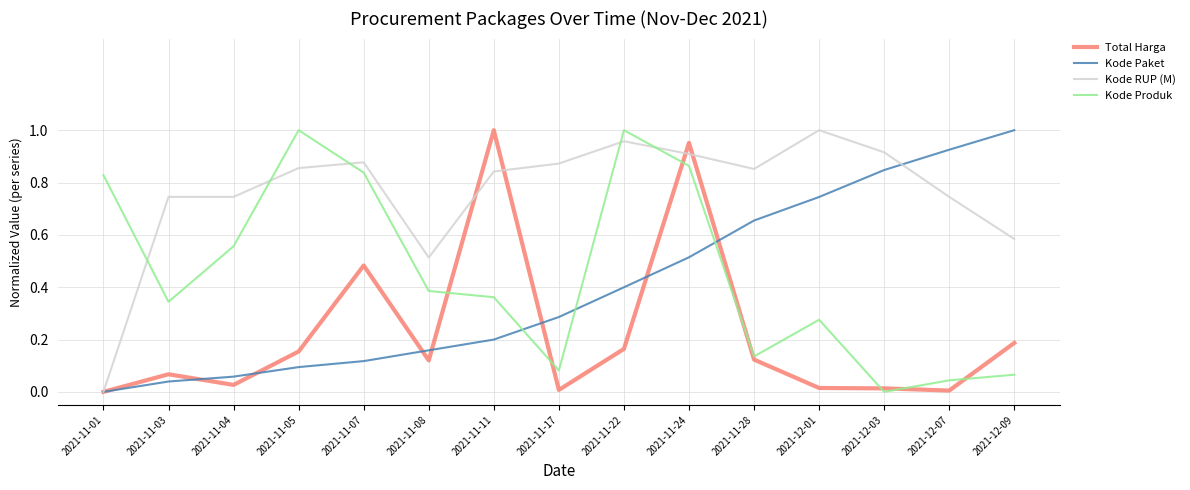

What is the sum of the Kode RUP (M) values at 2021-11-03 and 2021-12-07?

1.5